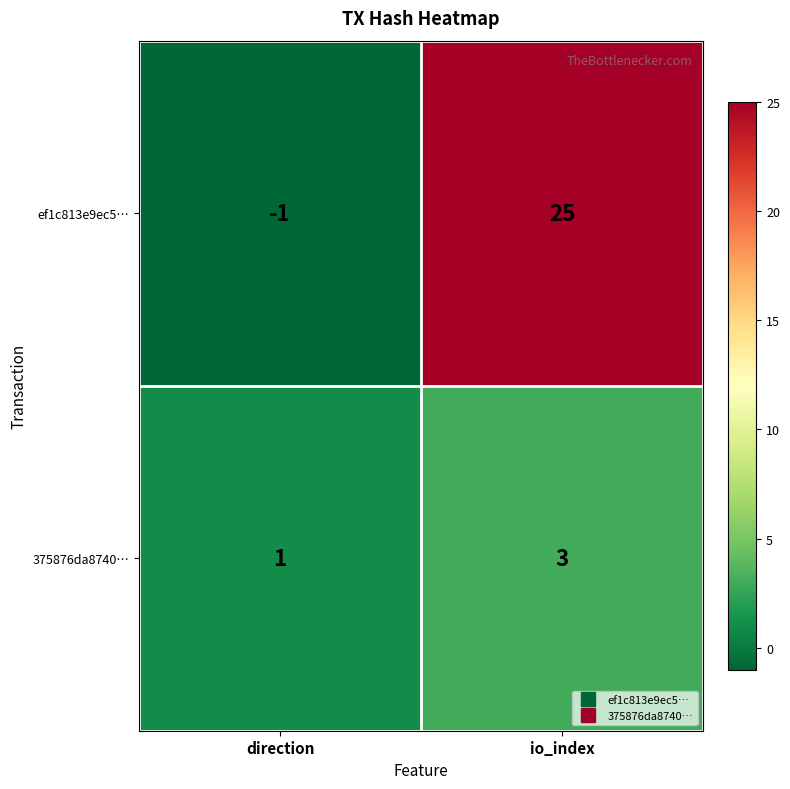

What is the minimum value shown in the chart?

-1